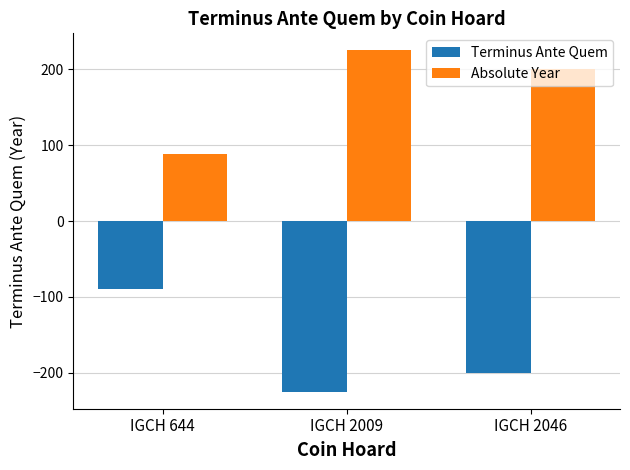

At which label does Terminus Ante Quem first exceed -200?

IGCH 644